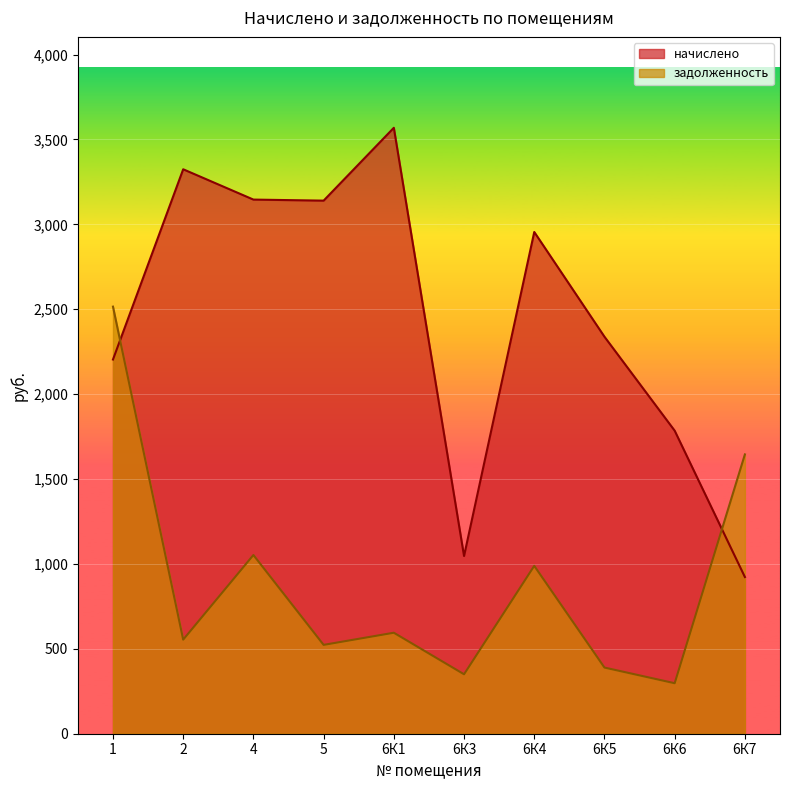

Where is the first local maximum for начислено?

2